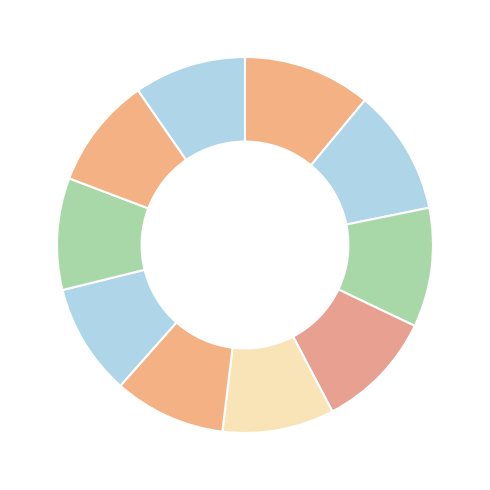

How many slices are in this pie chart?

10